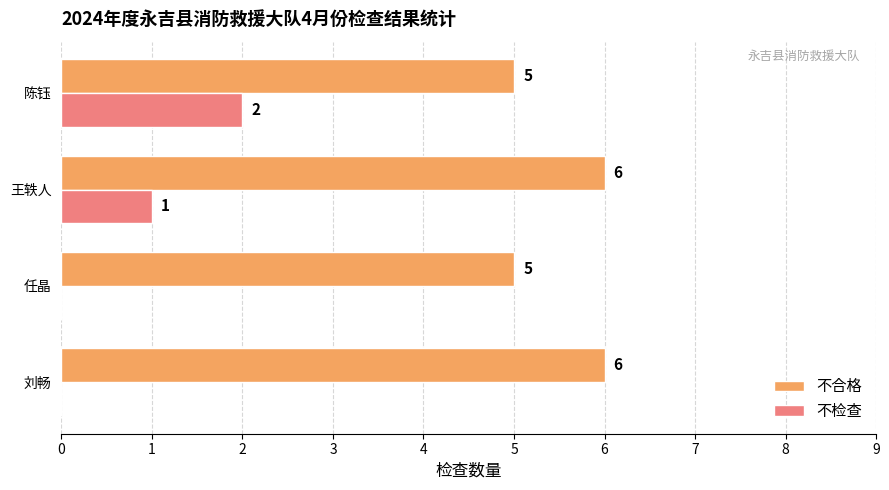

The value of 不合格 at 刘畅 is 6. True or false?

True